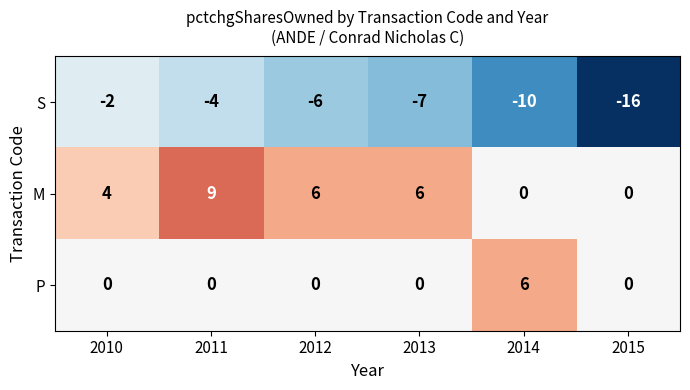

Which series has the largest range (max minus min)?

S